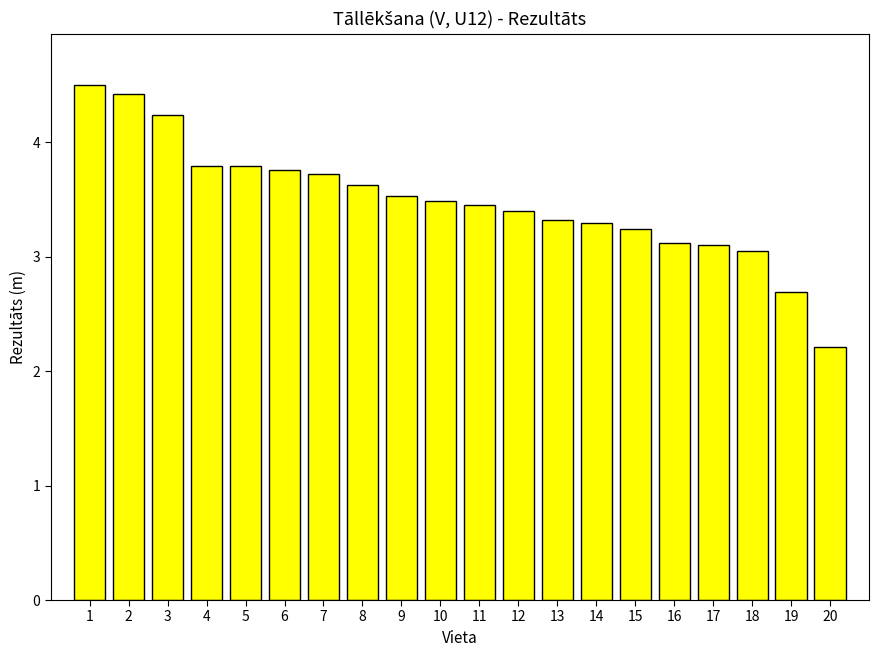

What is the value of the 15th bar from the left?

3.2